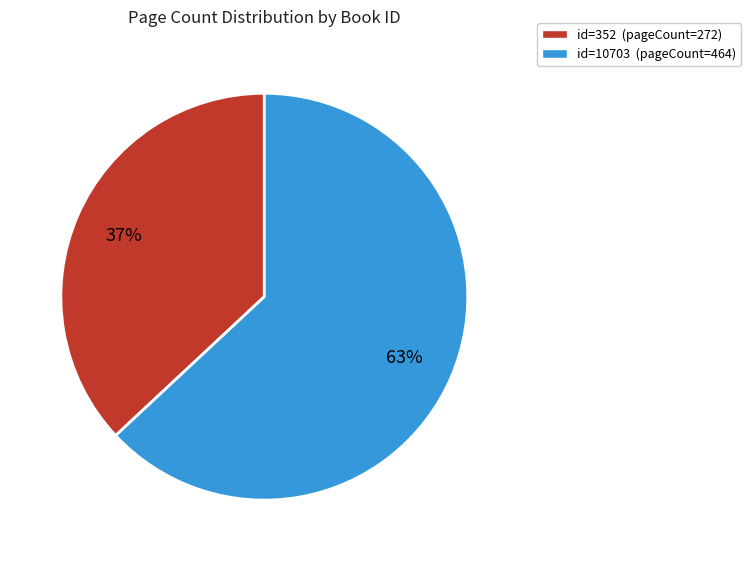

Count the number of slices in the pie.

2